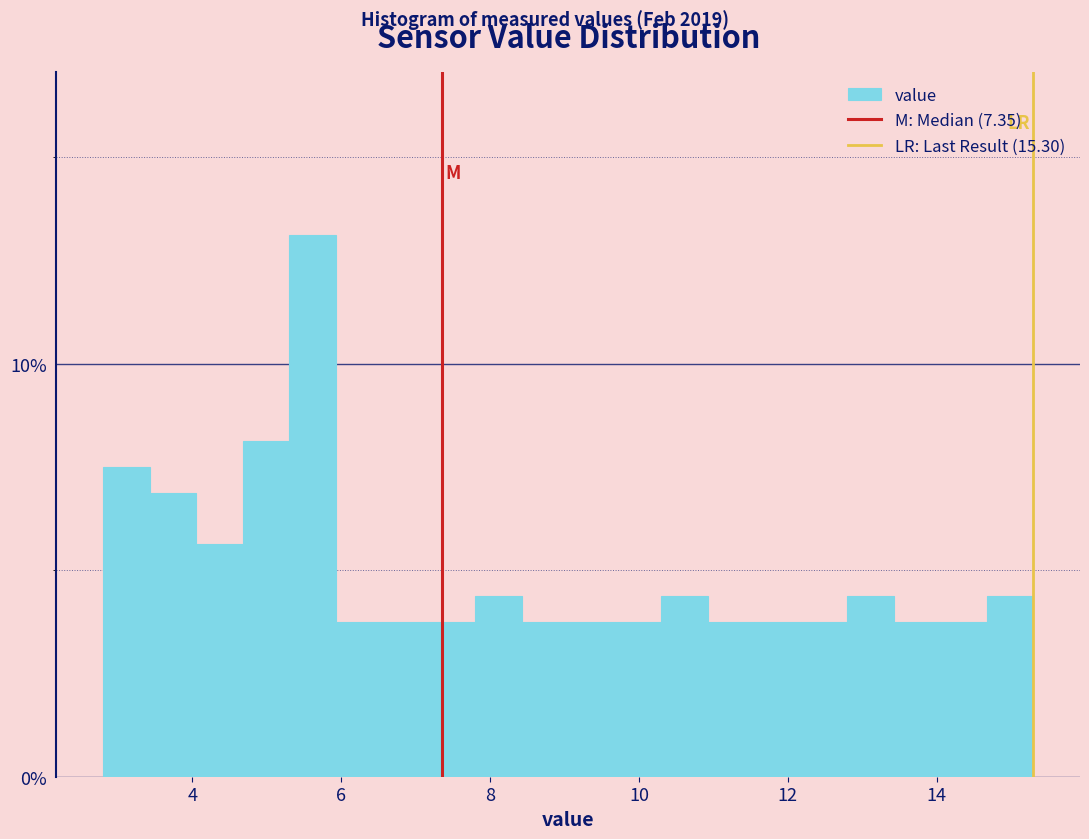

Around what value on the x-axis is the tallest bar? Give the approximate position of its centre, as read against the axis.

5.6